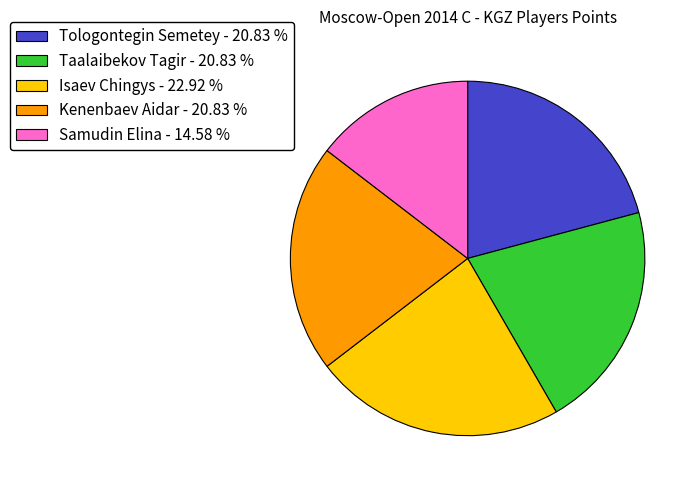

Approximately how many times larger is the value at Kenenbaev Aidar compared to Tologontegin Semetey?

1.0